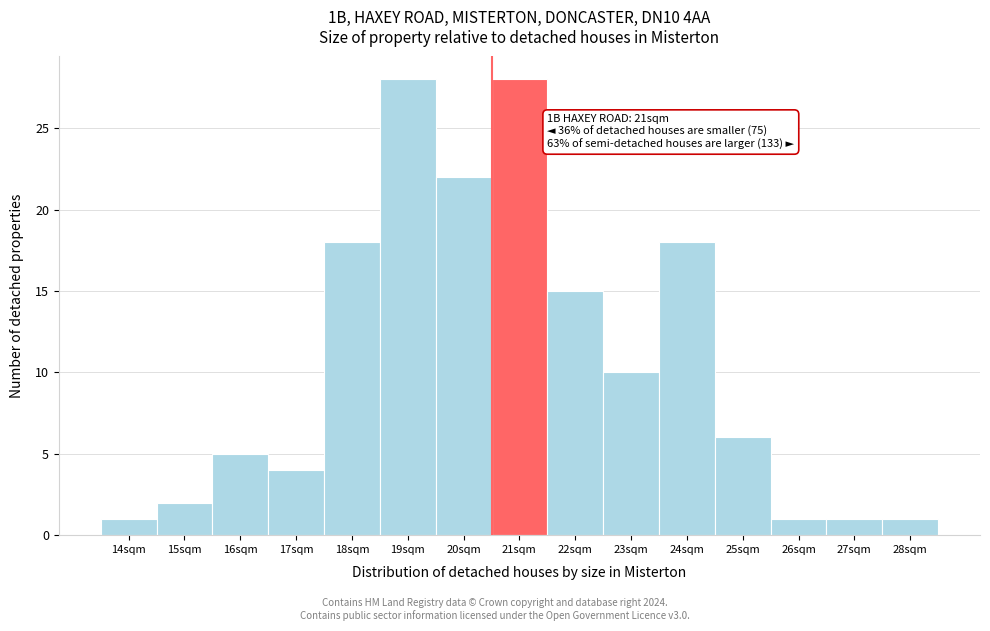

Reading right to left, extract all data points from this chart.

28sqm=1	27sqm=1	26sqm=1	25sqm=6	24sqm=18	23sqm=10	22sqm=15	21sqm=28	20sqm=22	19sqm=28	18sqm=18	17sqm=4	16sqm=5	15sqm=2	14sqm=1